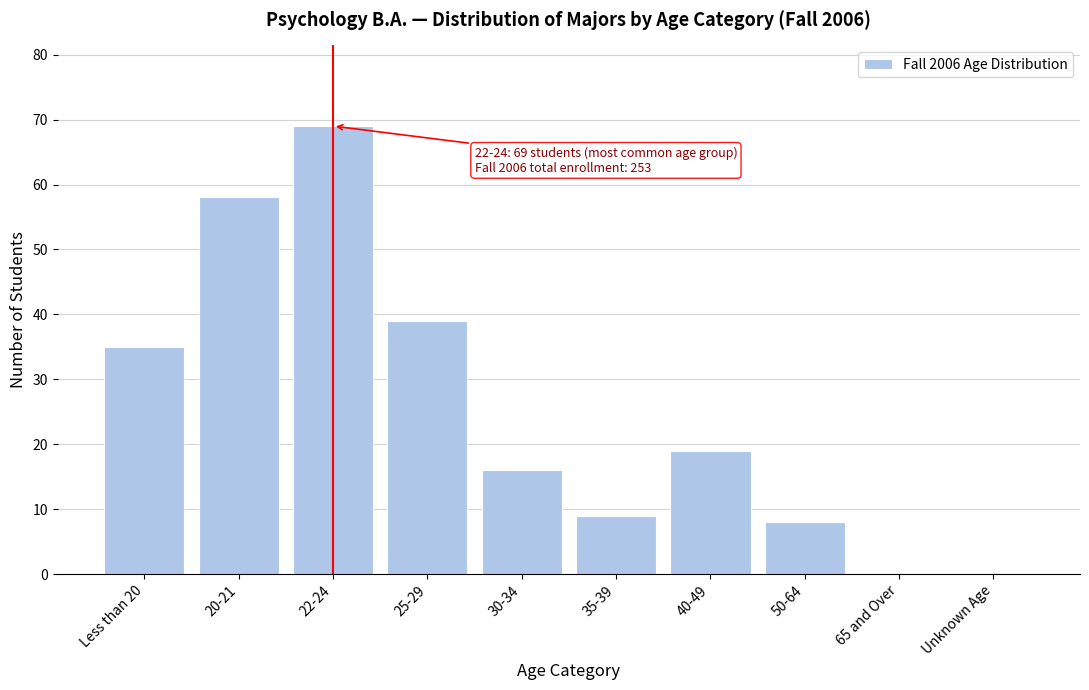

Reading right to left, what are all the values shown in this chart?

Unknown Age=0	65 and Over=0	50-64=8	40-49=19	35-39=9	30-34=16	25-29=39	22-24=69	20-21=58	Less than 20=35